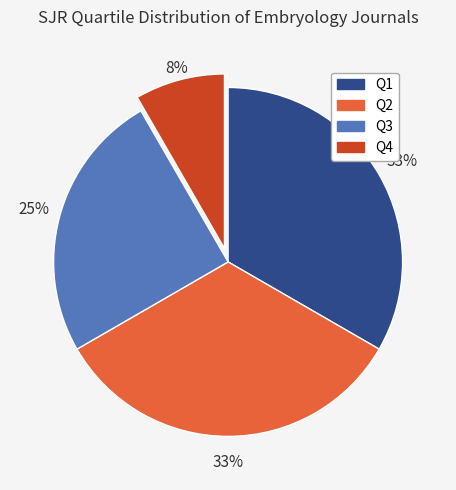

Which has a higher value, Q3 or Q4?

Q3